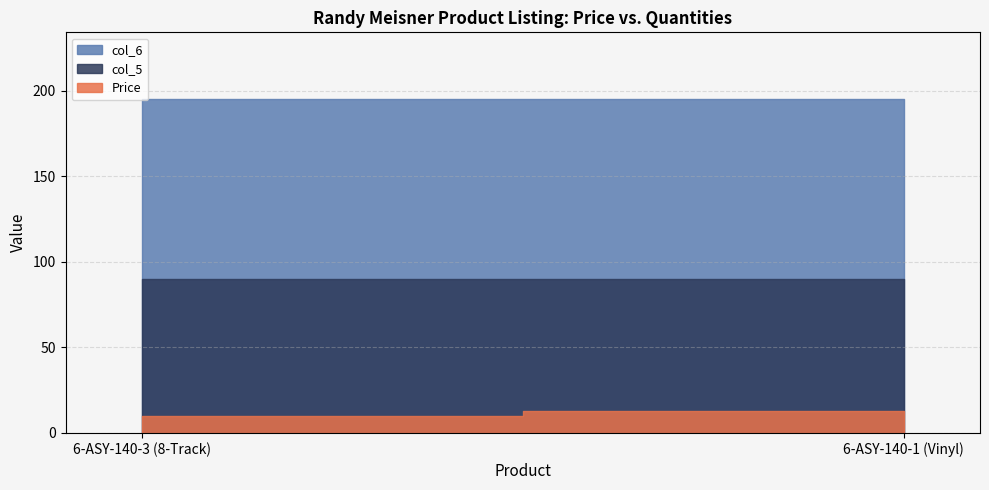

Reading left to right, what are all the values shown in this chart?

Price: 6-ASY-140-3 (8-Track)=10.0	6-ASY-140-1 (Vinyl)=13.0
col_5: 6-ASY-140-3 (8-Track)=90.0	6-ASY-140-1 (Vinyl)=90.0
col_6: 6-ASY-140-3 (8-Track)=195.0	6-ASY-140-1 (Vinyl)=195.0